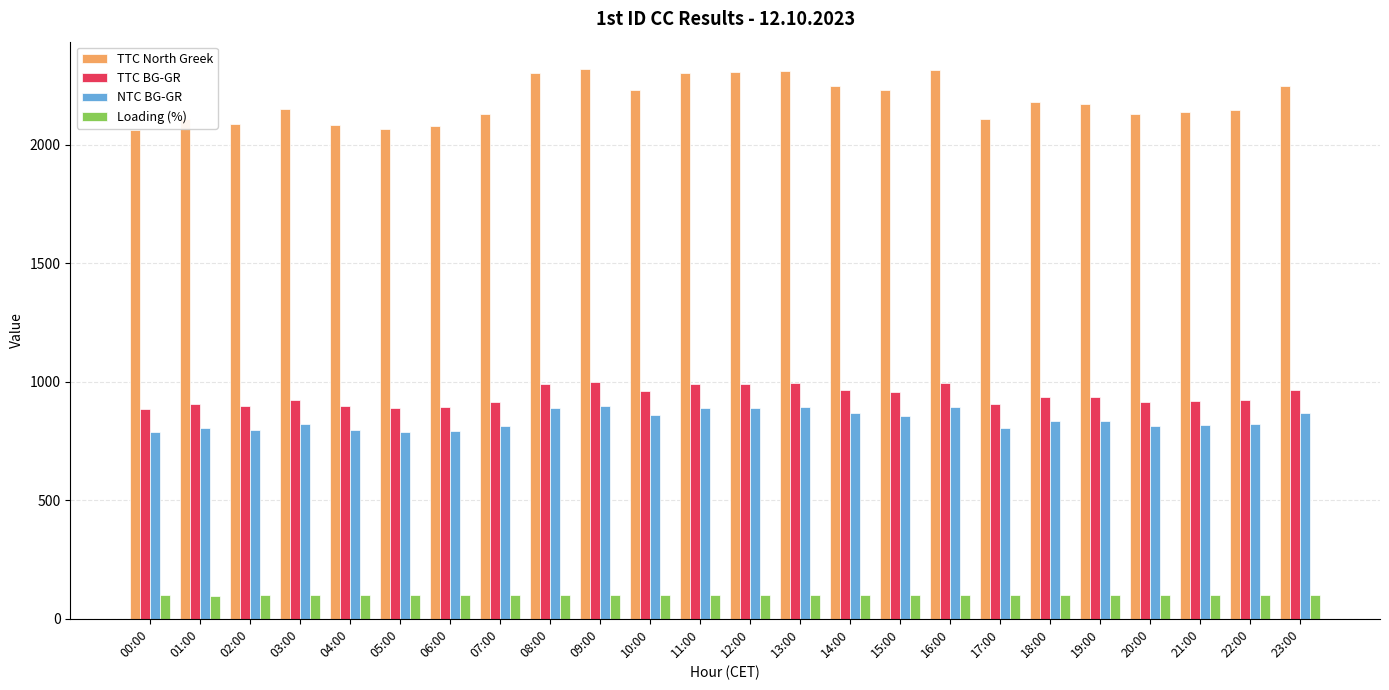

Is it true that TTC North Greek equals 2108 at 01:00?

True